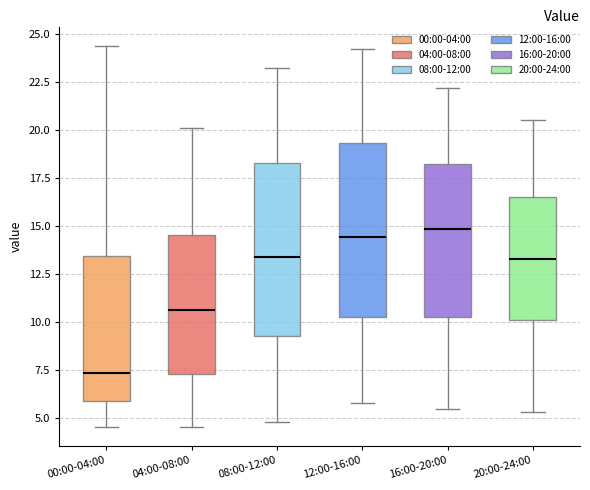

Where does the upper whisker of the box for 04:00-08:00 end on the y-axis? The values are not printed on the chart, so give them approximately, as read against the axis.

20.0